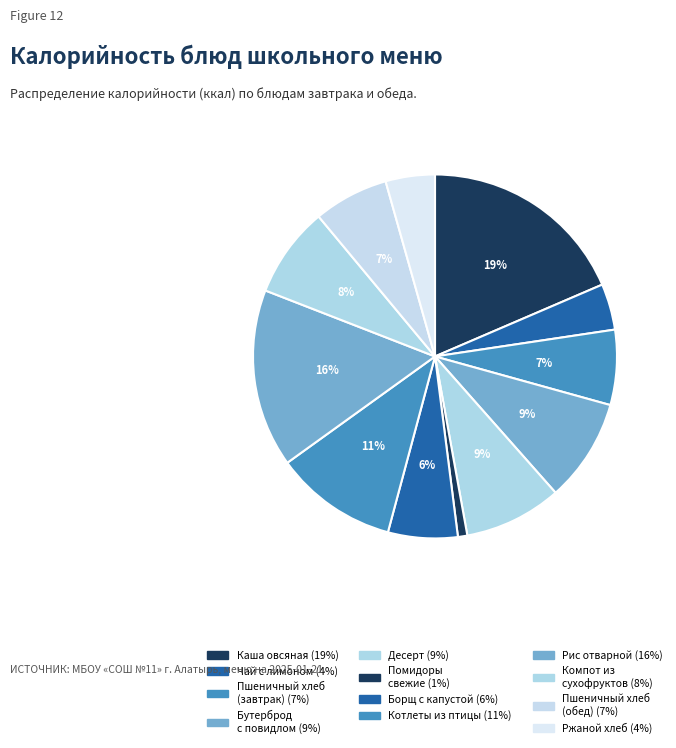

How many segments does this pie chart have?

12